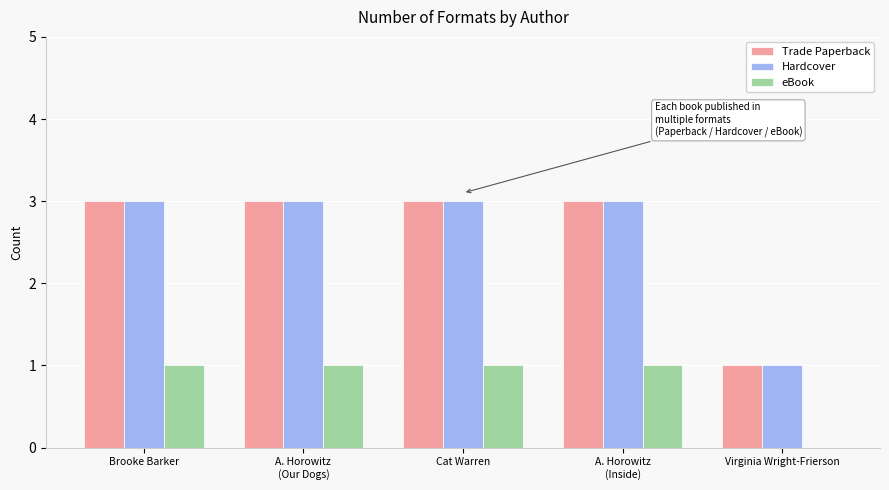

Does the chart contain stacked bars?

No